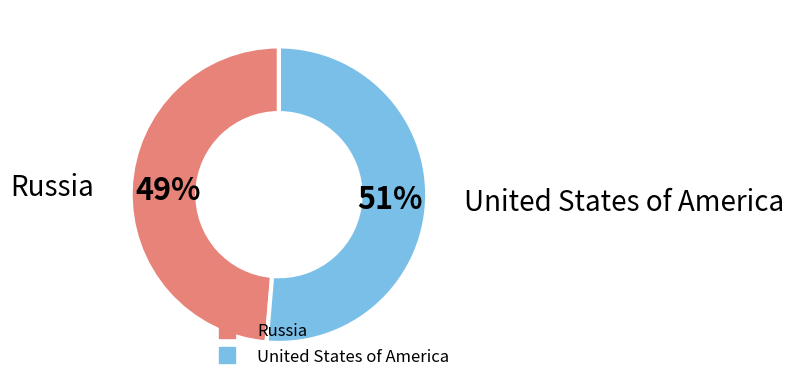

Which category has the smallest portion of the pie?

Russia